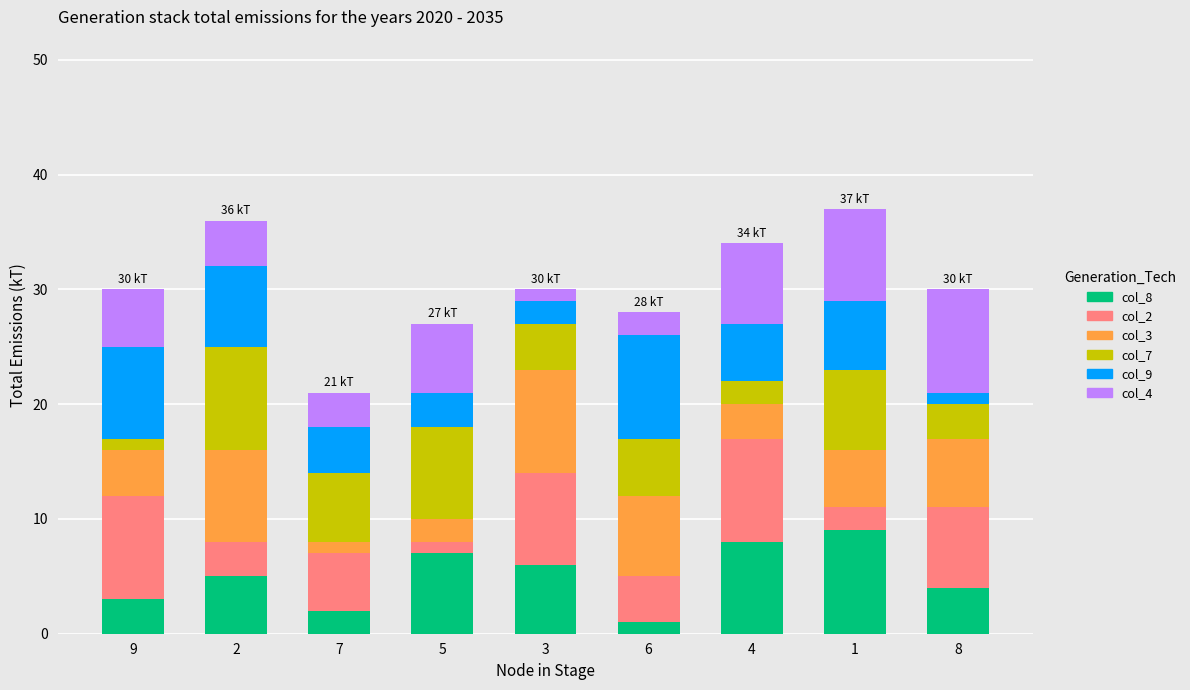

The value of col_8 at 9 is 3. True or false?

True